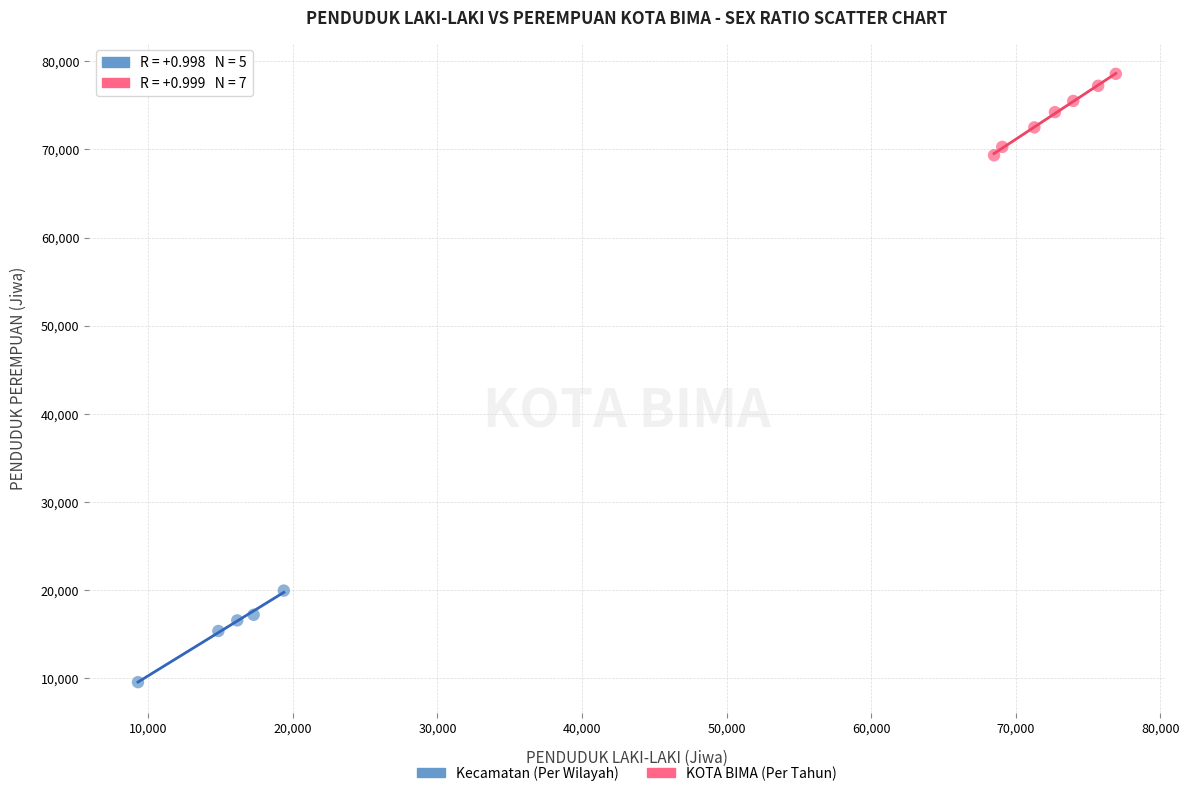

Which series reaches the maximum Y coordinate?

KOTA BIMA (Per Tahun)